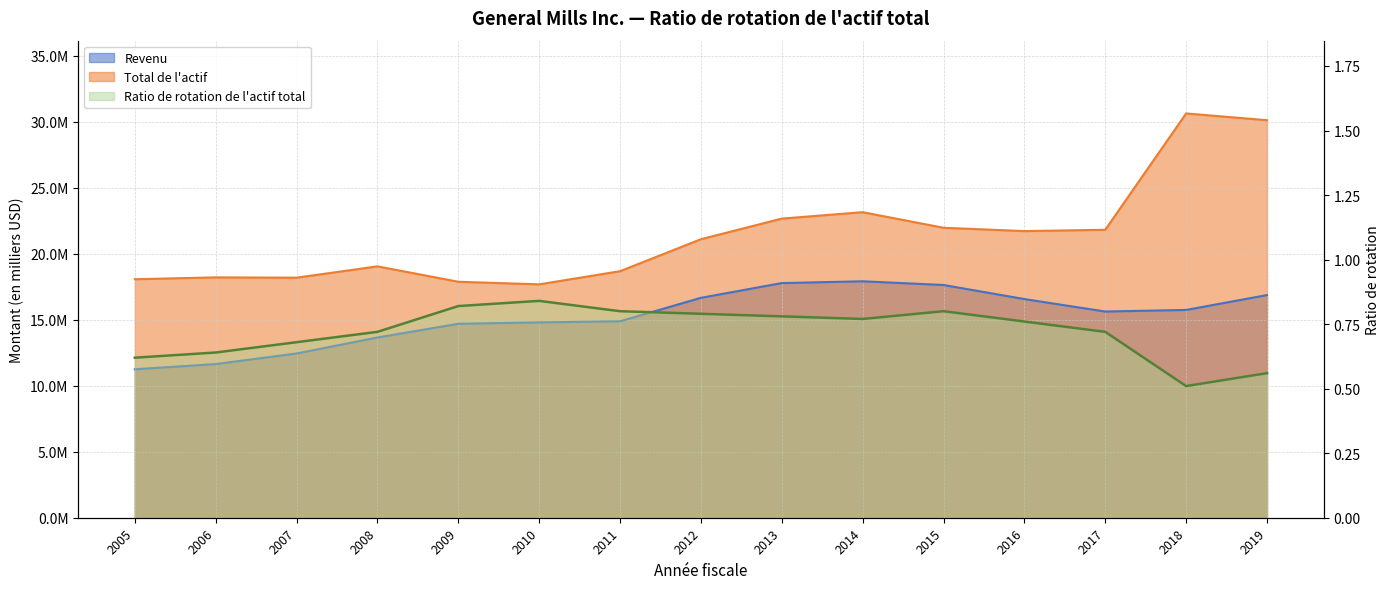

Where is the first local maximum for Revenu?

2014